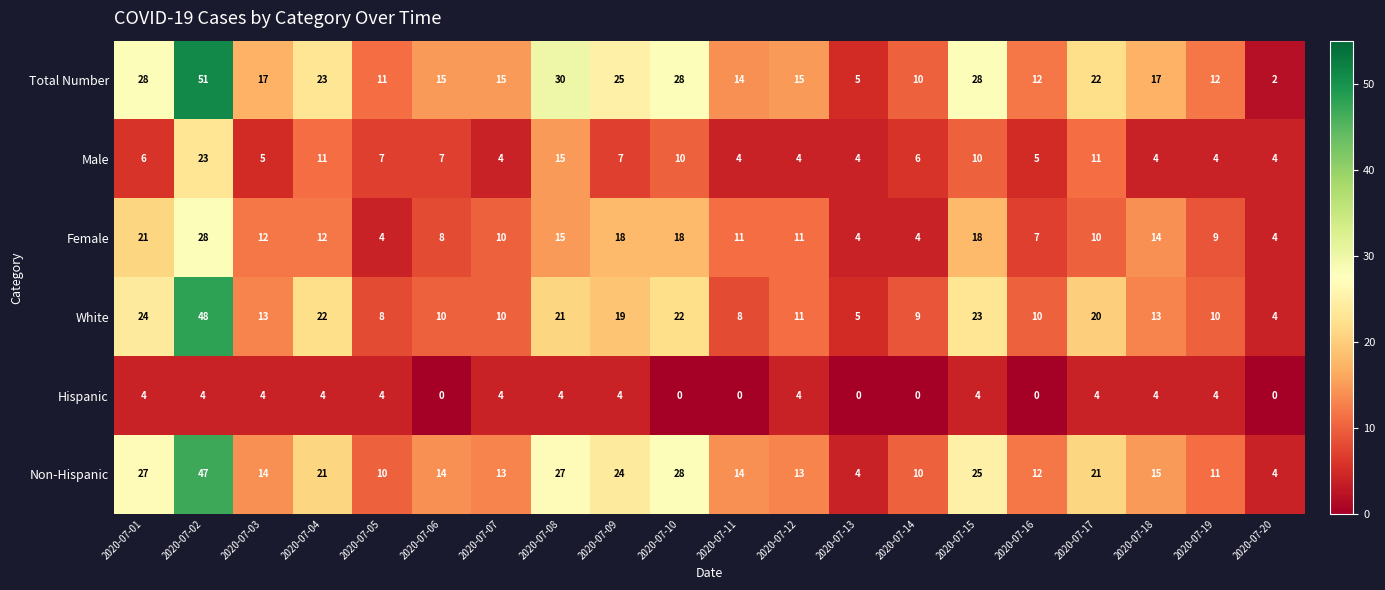

What is the sum of all Non-Hispanic values?

354